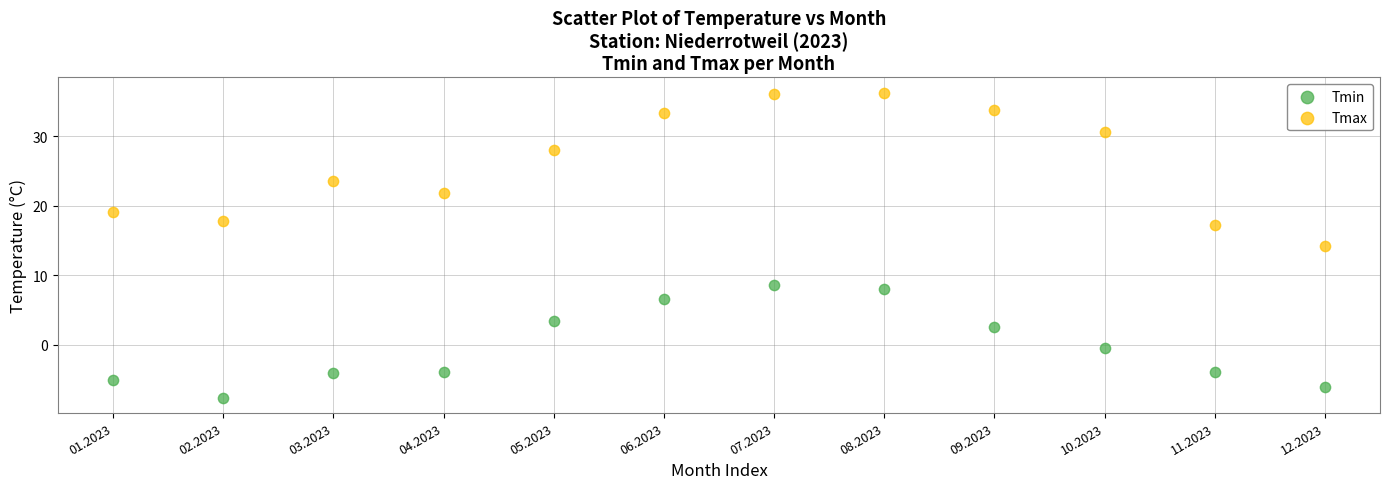

In the Tmax series, what Y value is closest to 25?

23.5